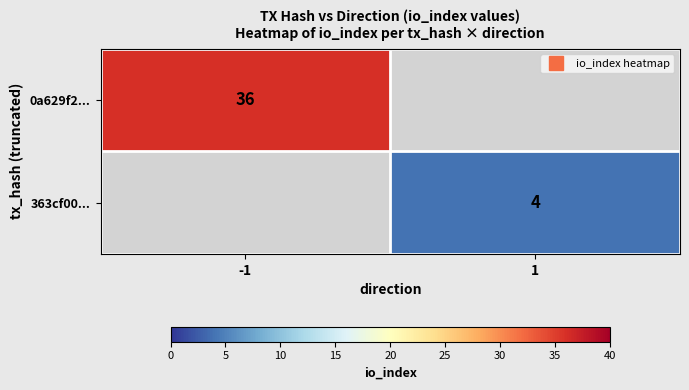

How many positive values does the 0a629f2... series have?

1